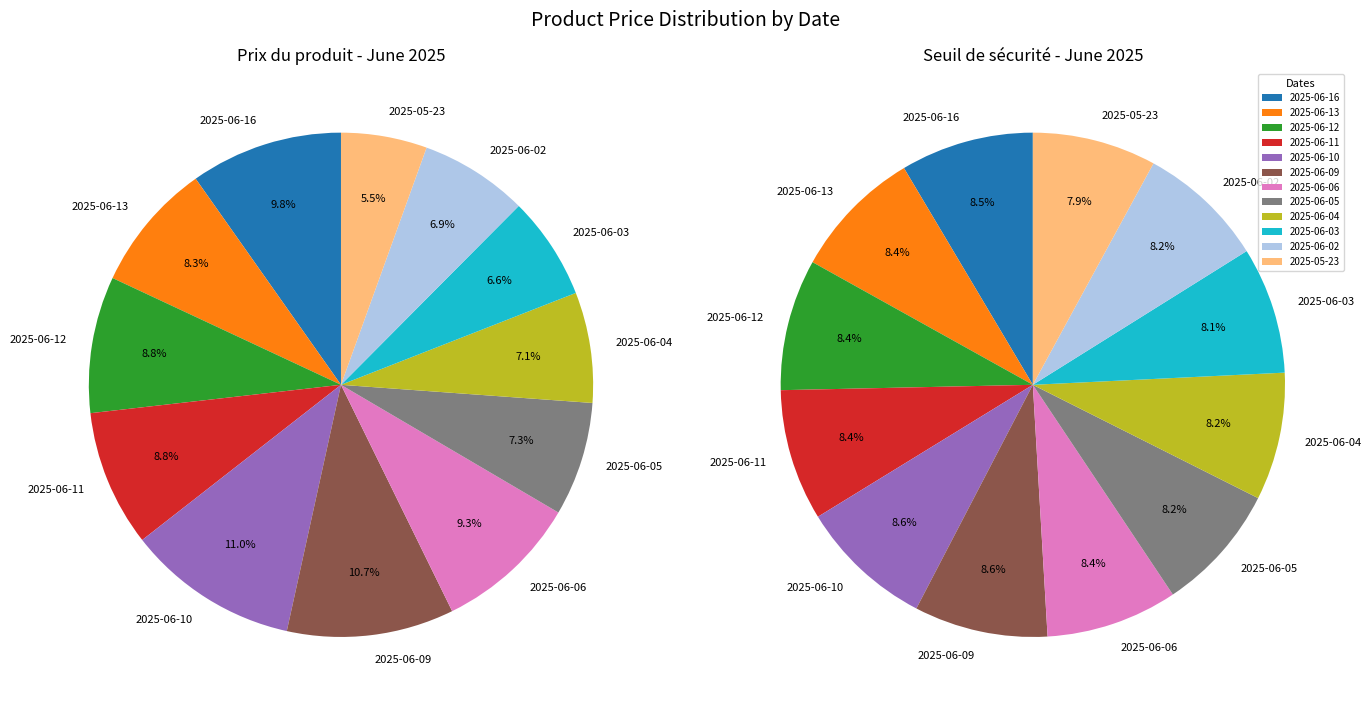

Which slice is the smallest?

2025-05-23